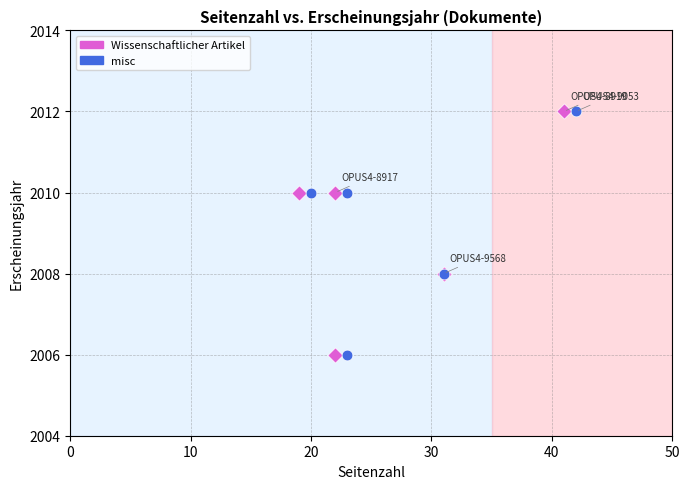

What are all the series names shown in the legend?

Wissenschaftlicher Artikel, misc